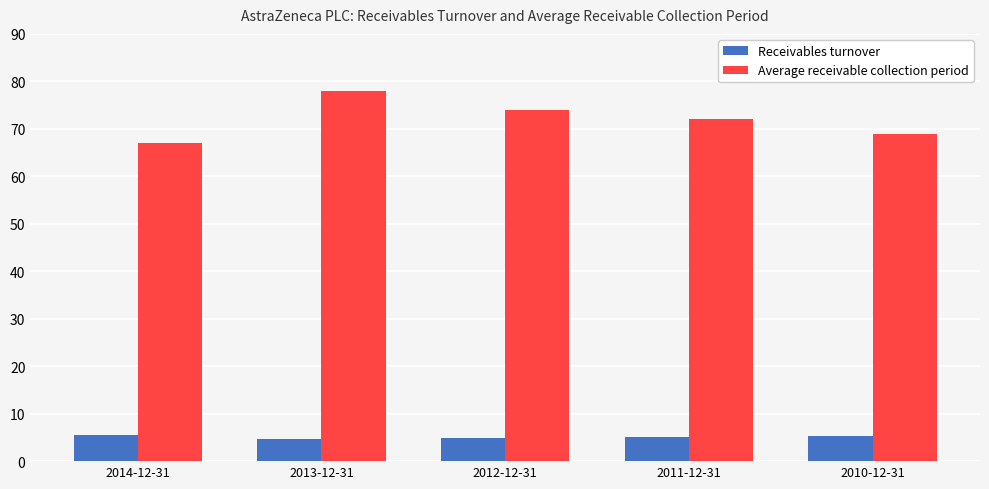

What is the difference between the highest and lowest values at 2011-12-31?

66.9